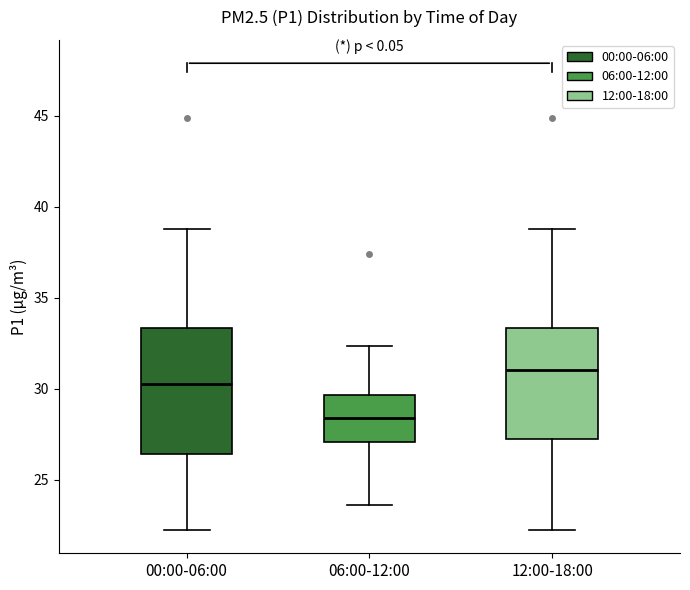

Reading left to right, read every box against the y-axis: the position of its median line, the range the box covers, and the ends of its whiskers. The values are not printed on the chart, so give them approximately, as read against the axis.

00:00-06:00: median 30.5, box 26.5 to 33.5, whiskers 22.0 to 39.0
06:00-12:00: median 28.5, box 27.0 to 29.5, whiskers 23.5 to 32.5
12:00-18:00: median 31.0, box 27.0 to 33.5, whiskers 22.0 to 39.0